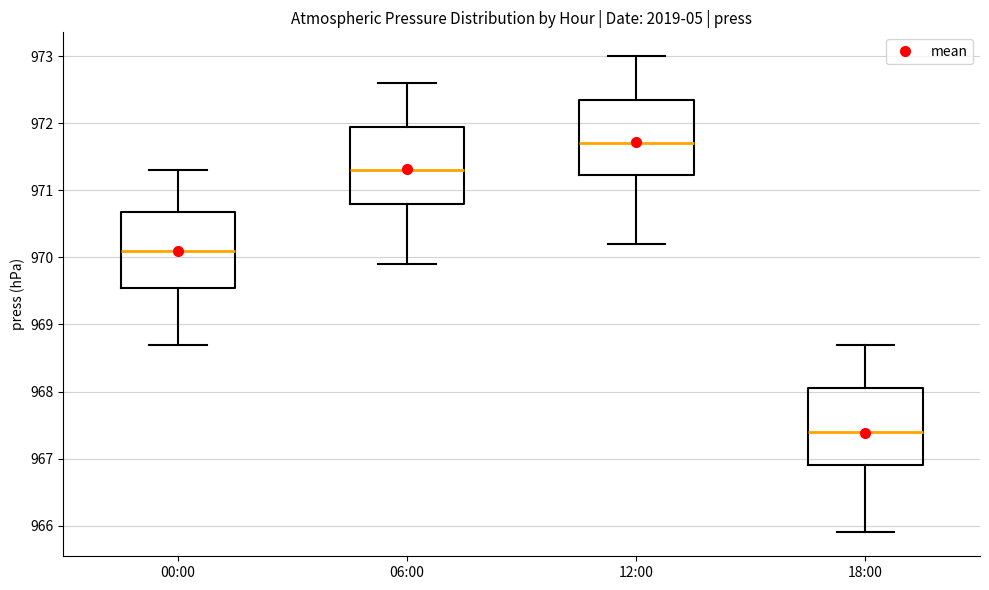

Reading left to right, read every box against the y-axis: the position of its median line, the range the box covers, and the ends of its whiskers. The values are not printed on the chart, so give them approximately, as read against the axis.

00:00: median 970.1, box 969.6 to 970.7, whiskers 968.7 to 971.3
06:00: median 971.3, box 970.8 to 972.0, whiskers 969.9 to 972.6
12:00: median 971.7, box 971.2 to 972.4, whiskers 970.2 to 973.0
18:00: median 967.4, box 966.9 to 968.1, whiskers 965.9 to 968.7